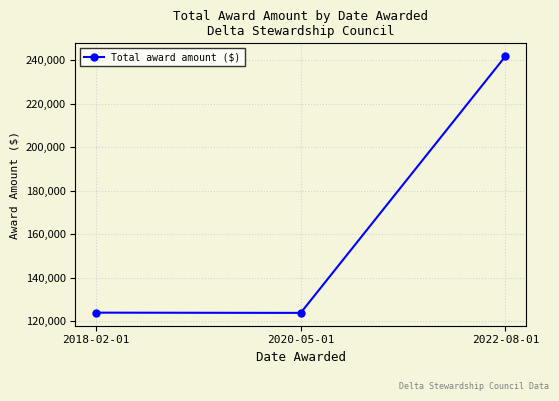

Read the value at 2022-08-01.

241800